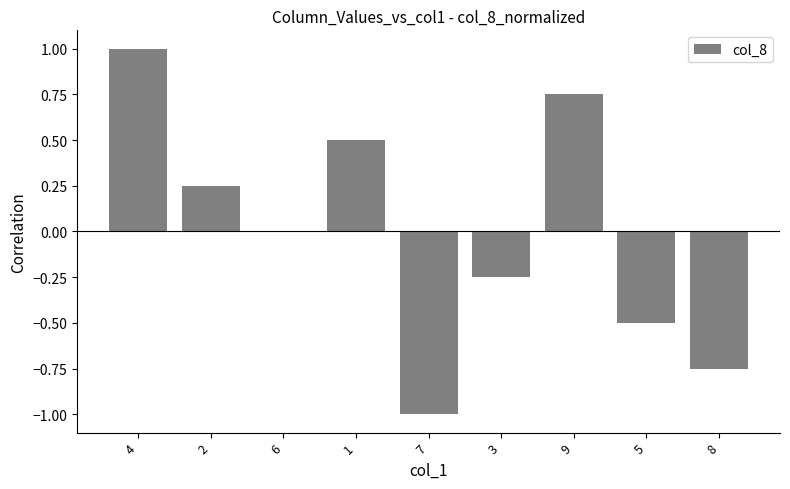

What is the maximum value shown in the chart?

1.0